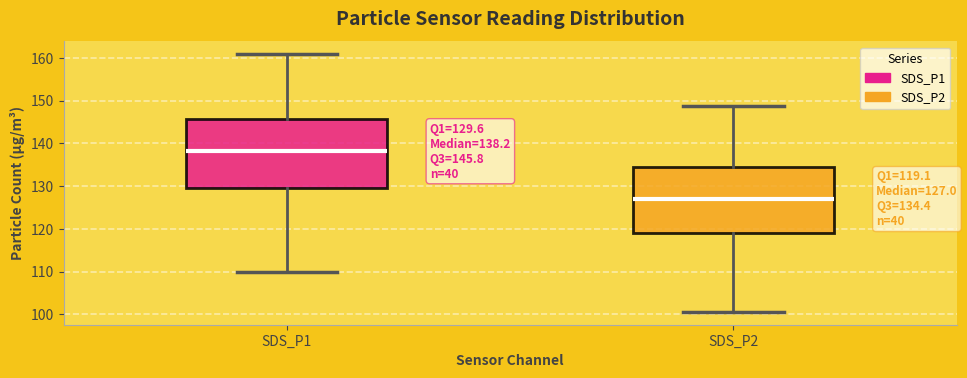

Which box's median line is the highest?

SDS_P1